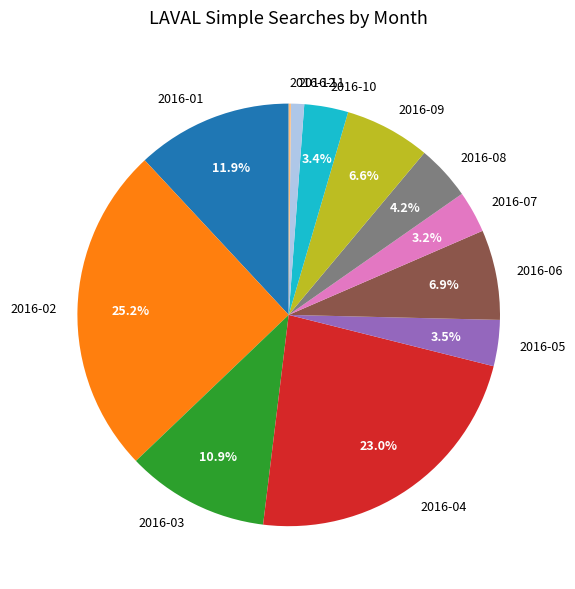

What is the ratio of the value at 2016-04 to the value at 2016-07?

7.2